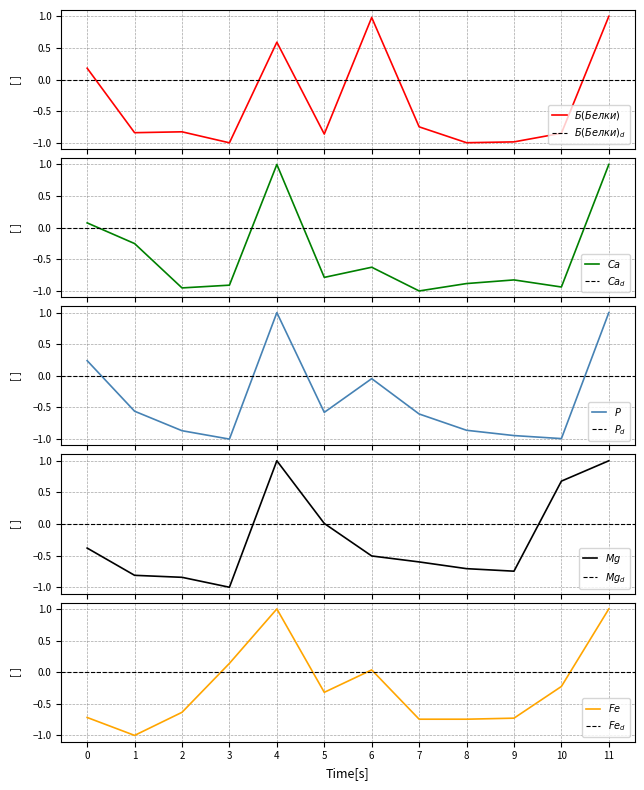

What is the minimum value for Fe?

-1.0